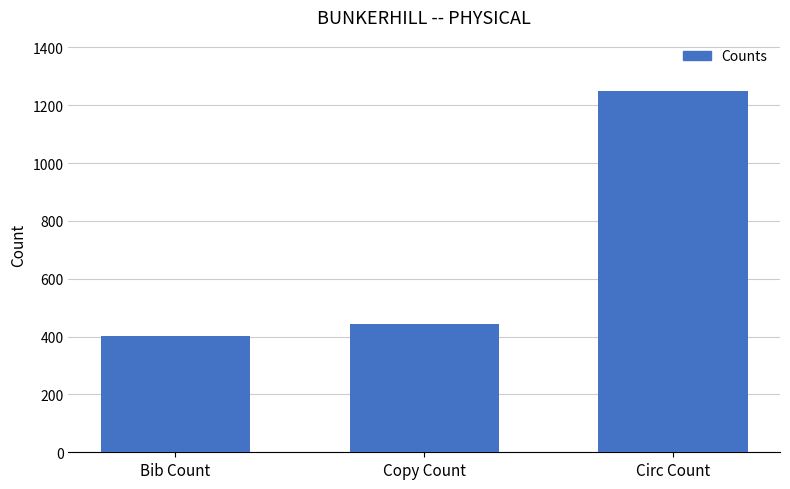

Are the bars horizontal?

No